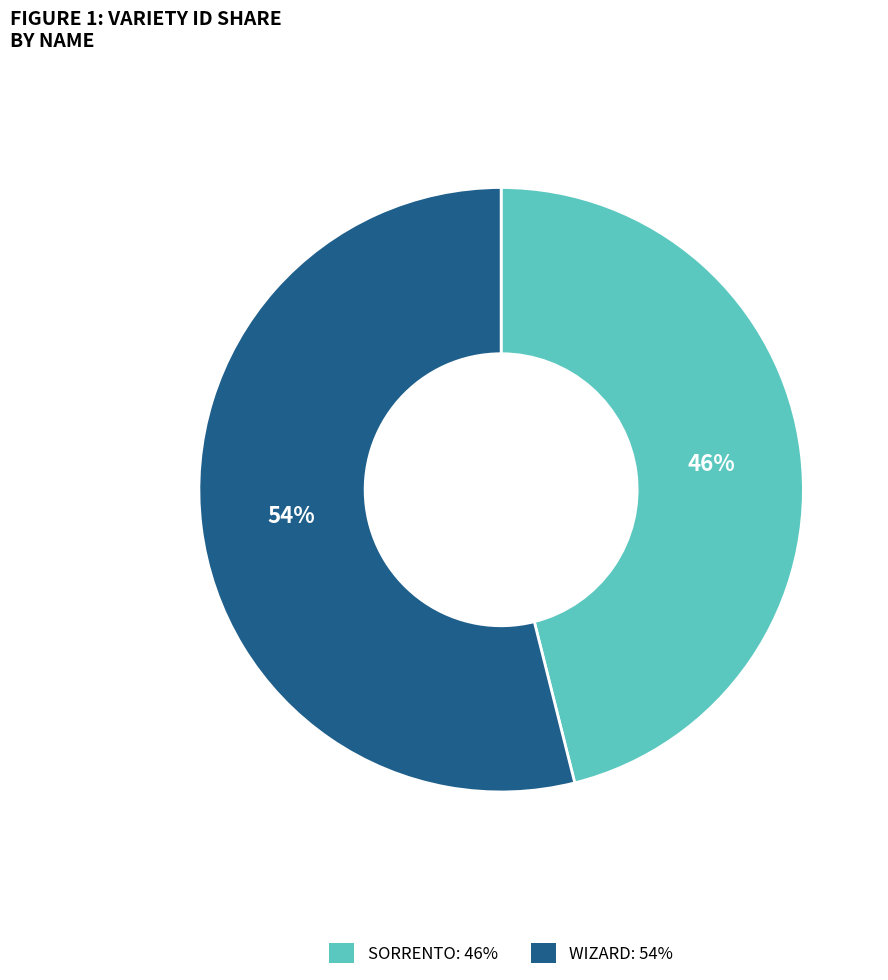

Which slice is the largest?

WIZARD